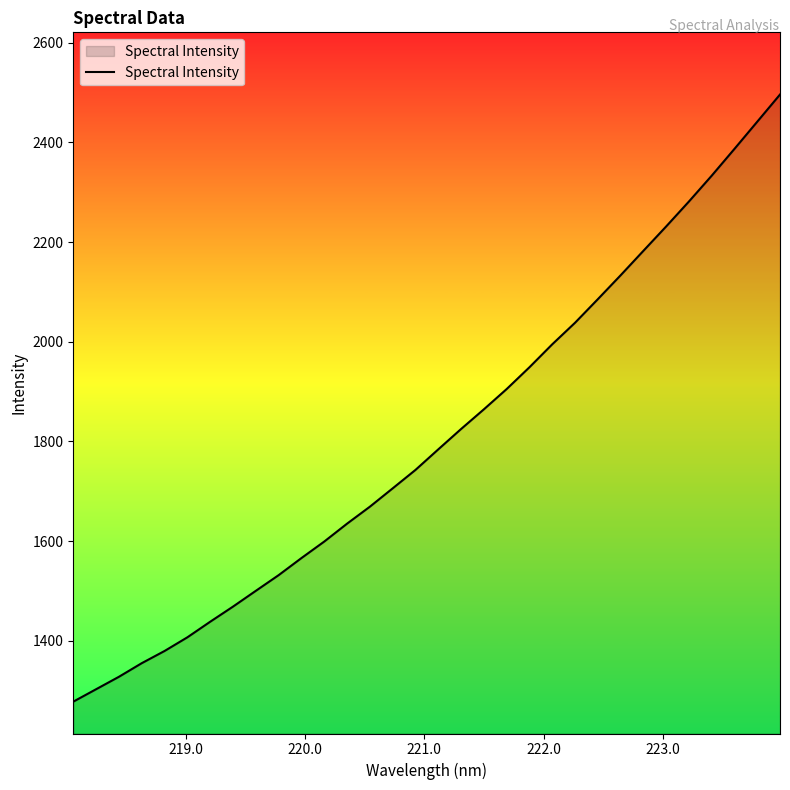

What is the minimum value shown in the chart?

1277.8